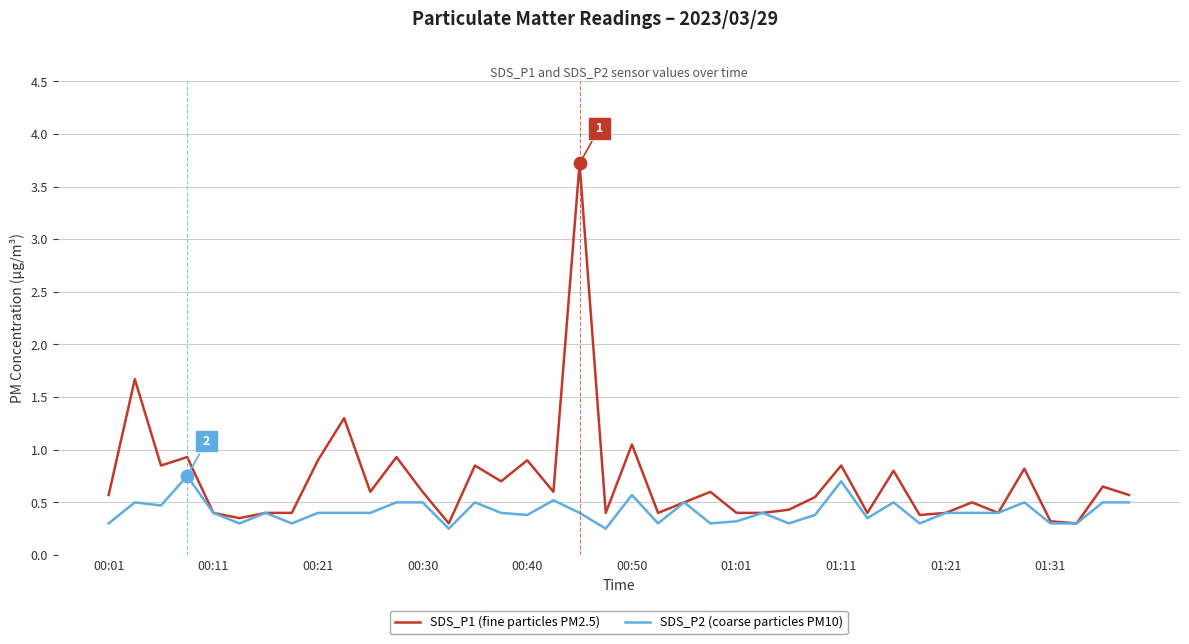

At how many categories does at least one series exceed 2?

1